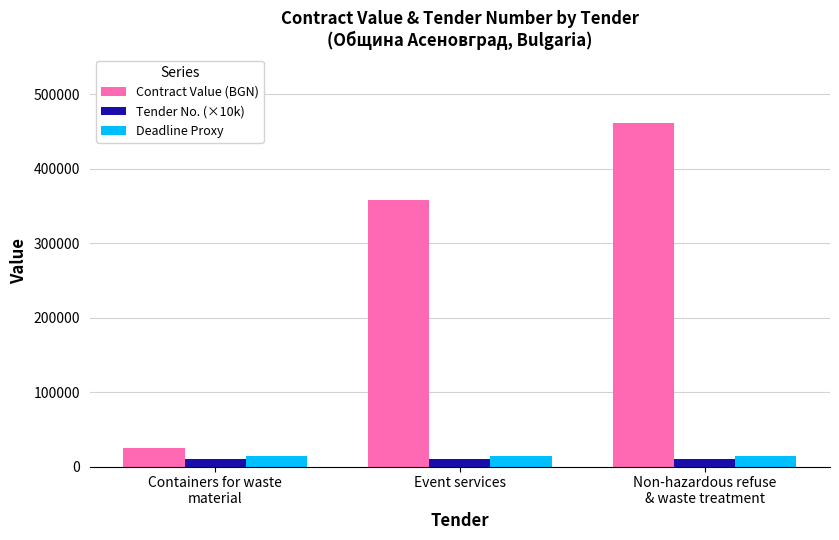

Count the number of data series in this chart.

3